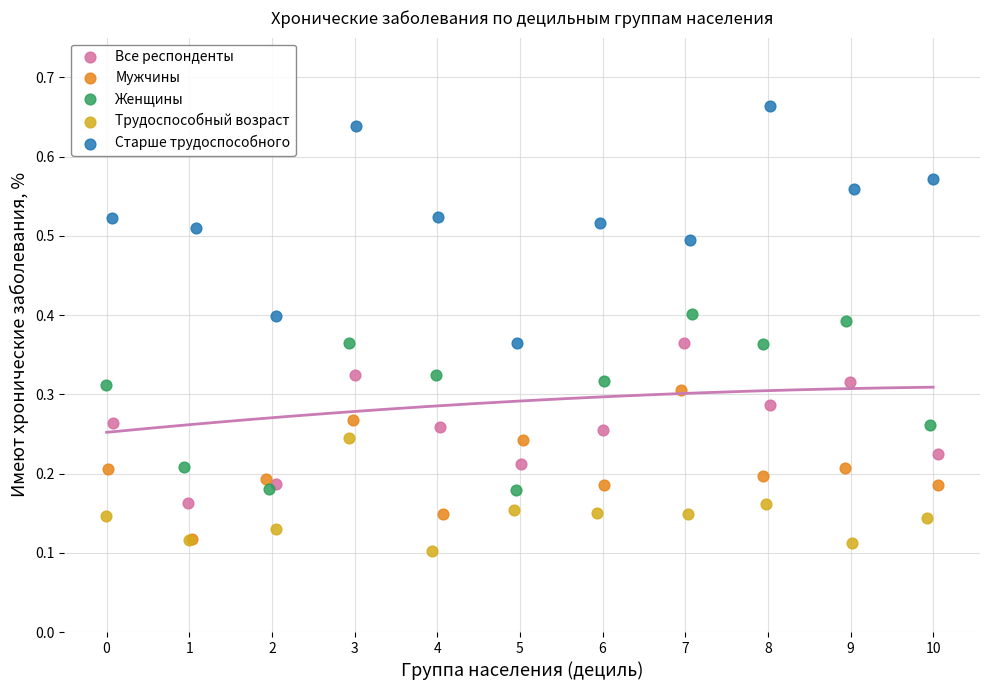

Which series has the widest spread of Y values?

Старше трудоспособного